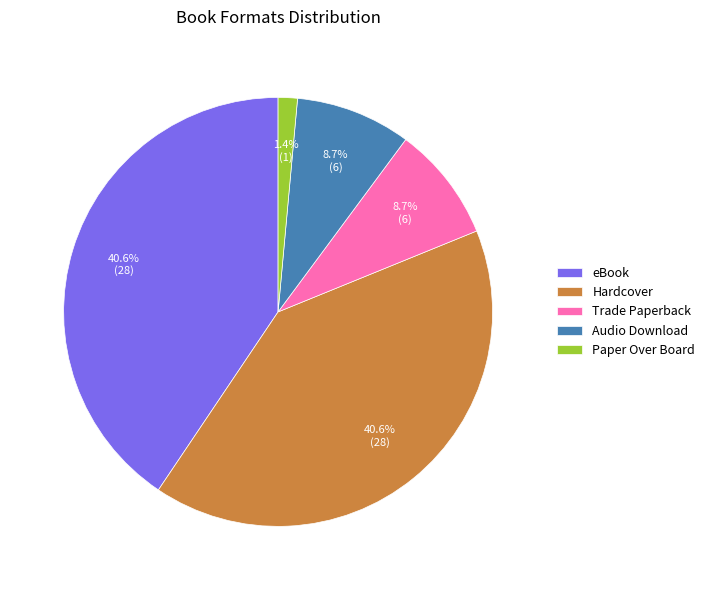

To the nearest percent, what percentage of the pie is Hardcover?

41%